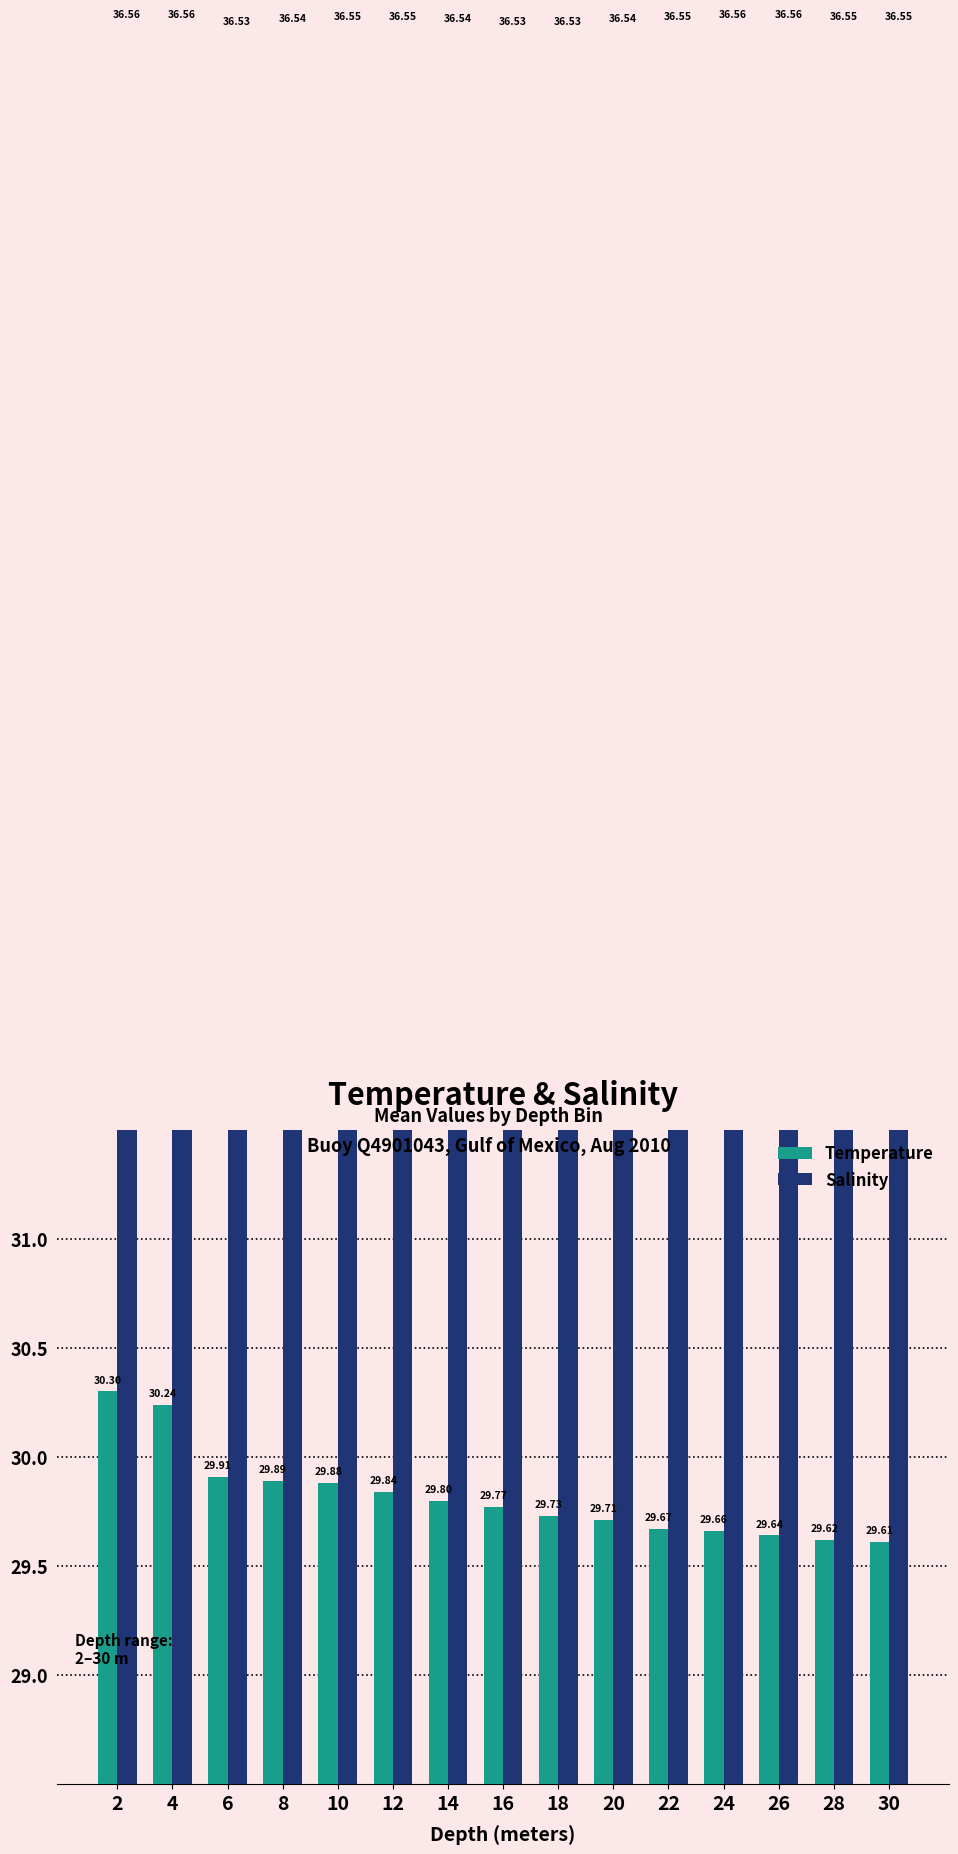

What is the average value of the Salinity series?

36.5